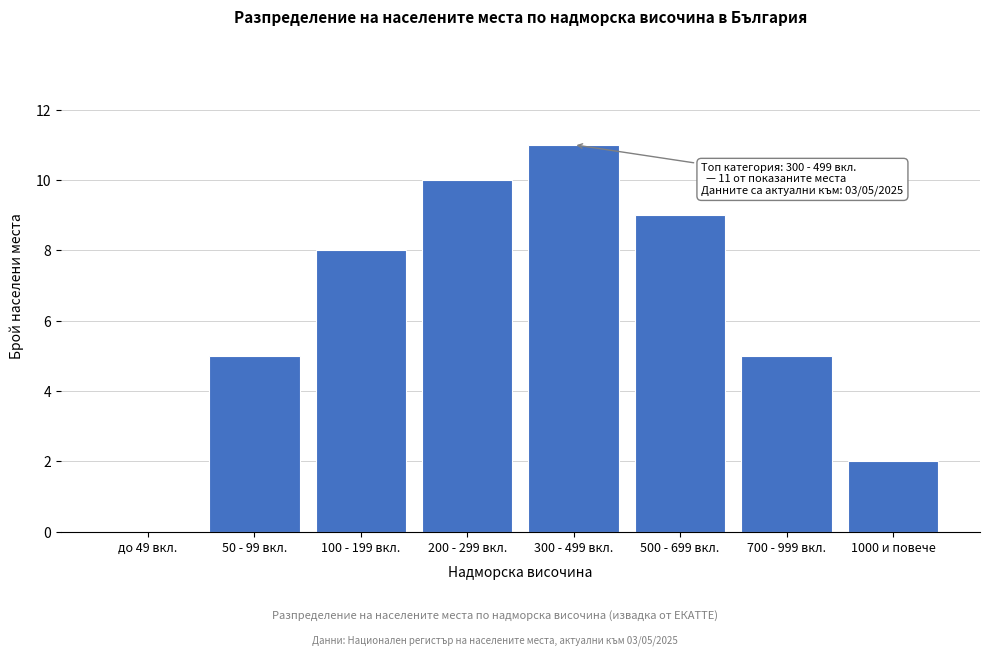

Reading left to right, transcribe all the data shown in this chart.

до 49 вкл.=0	50 - 99 вкл.=5	100 - 199 вкл.=8	200 - 299 вкл.=10	300 - 499 вкл.=11	500 - 699 вкл.=9	700 - 999 вкл.=5	1000 и повече=2